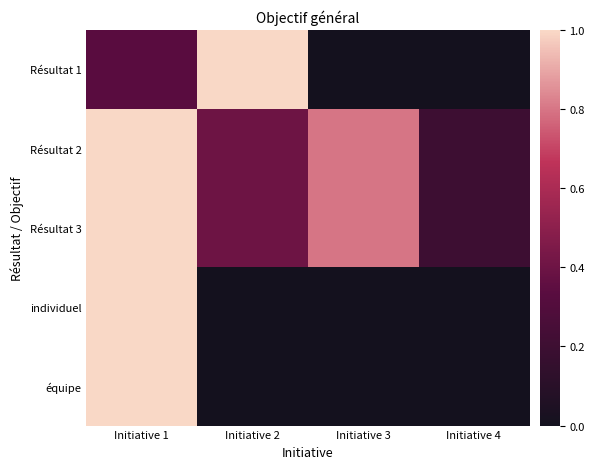

At how many categories does at least one series exceed 0?

4